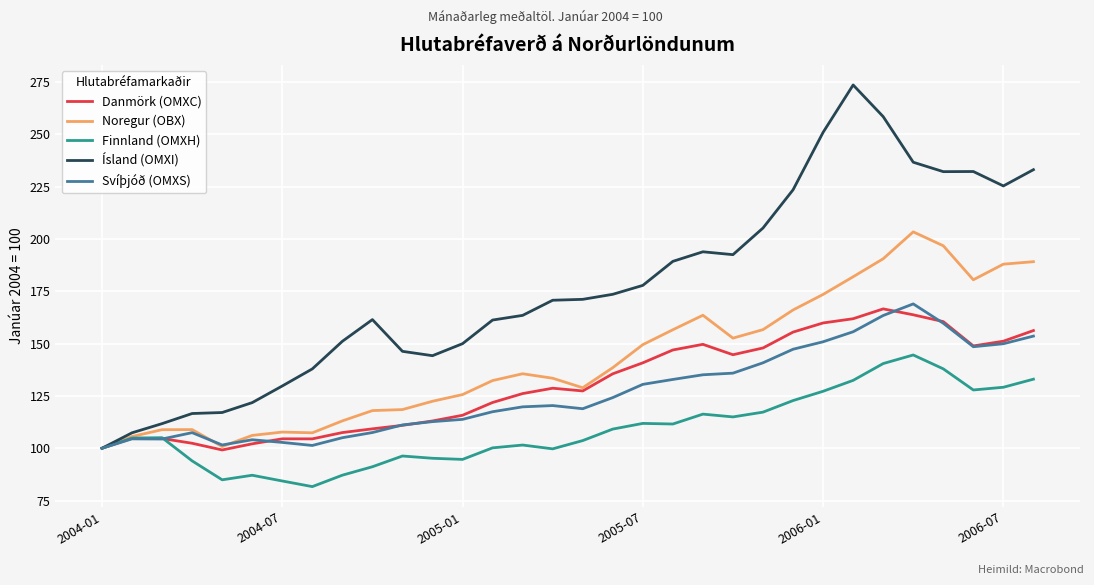

What is the smallest value displayed?

81.7